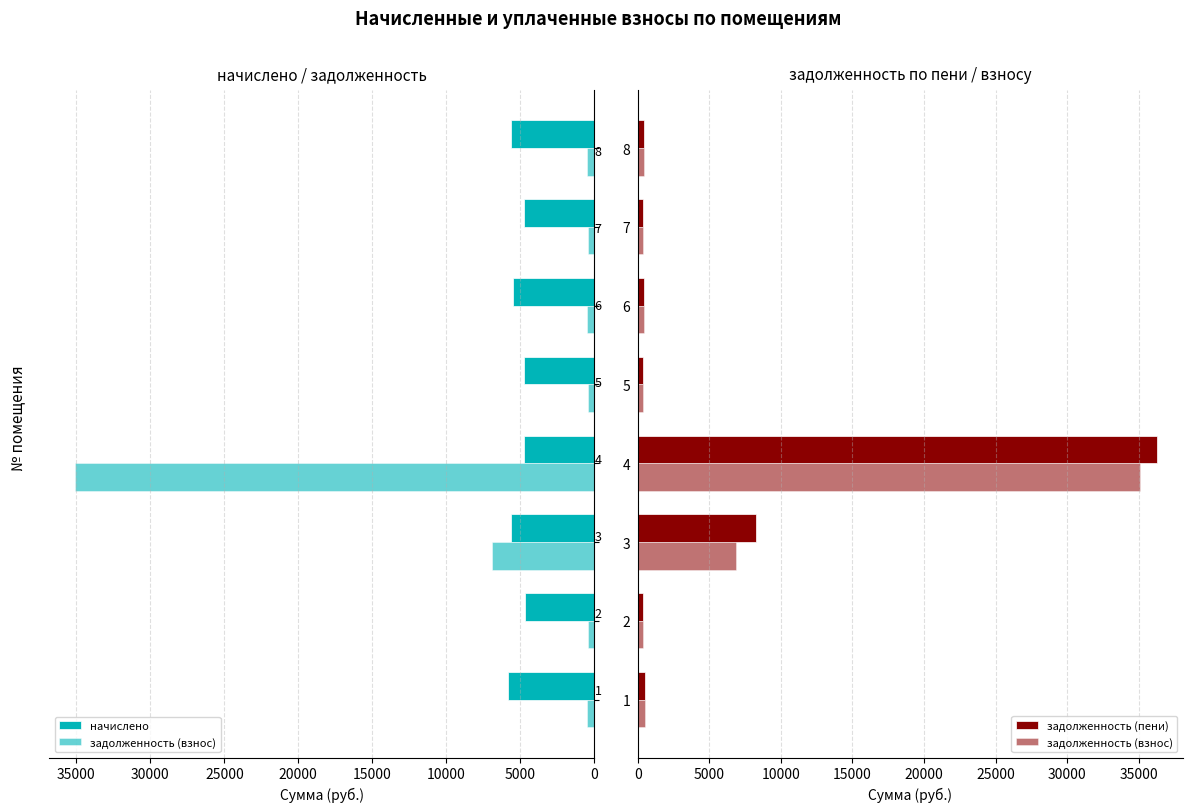

Count the number of data series in this chart.

3